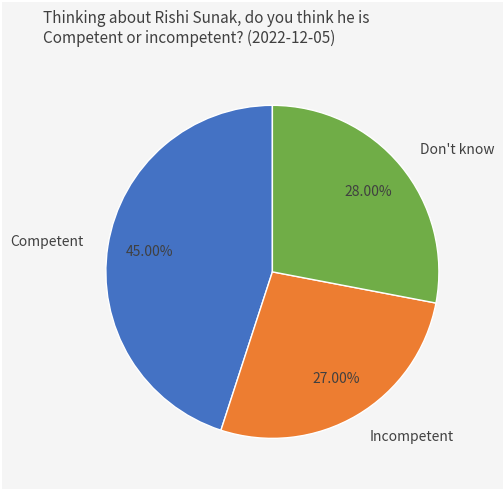

How many segments does this pie chart have?

3